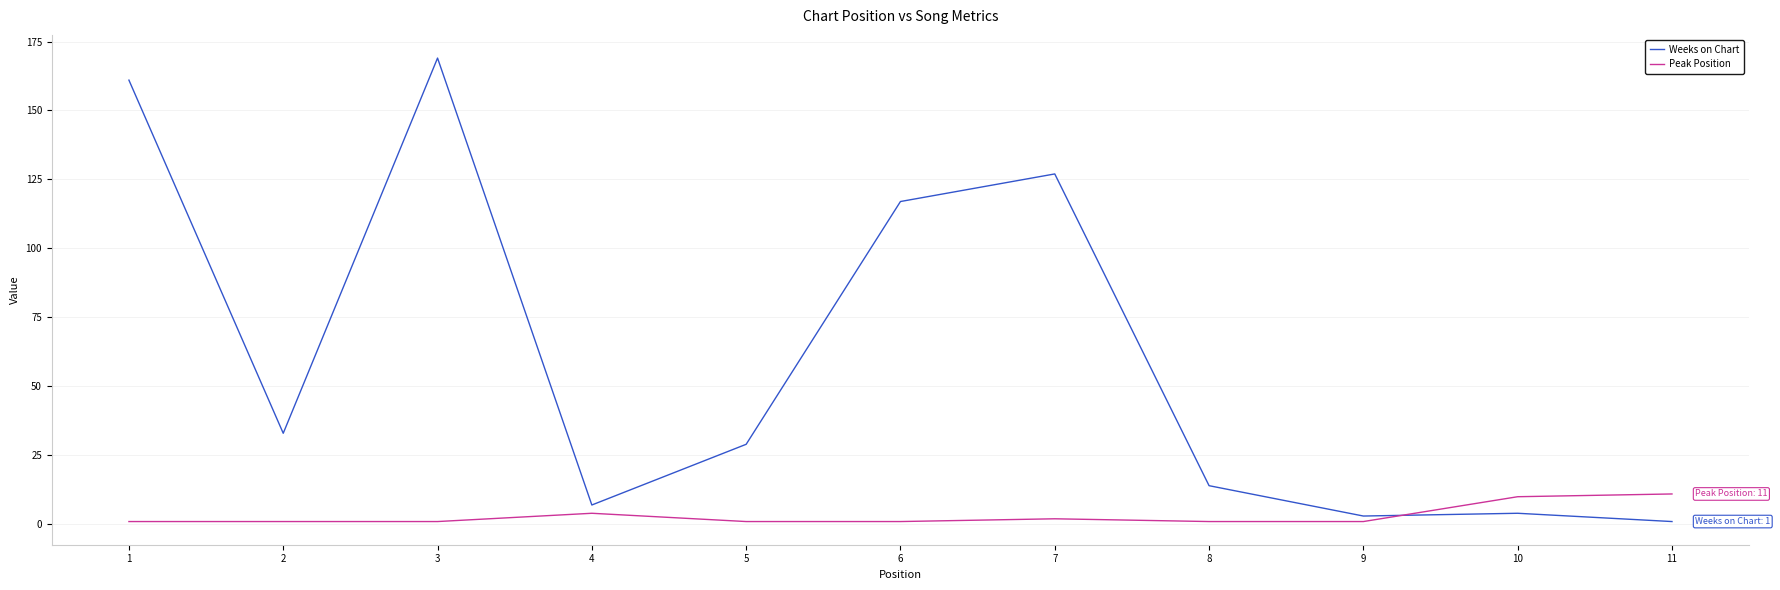

What is the difference between the second highest and second lowest values in the Weeks on Chart series?

158